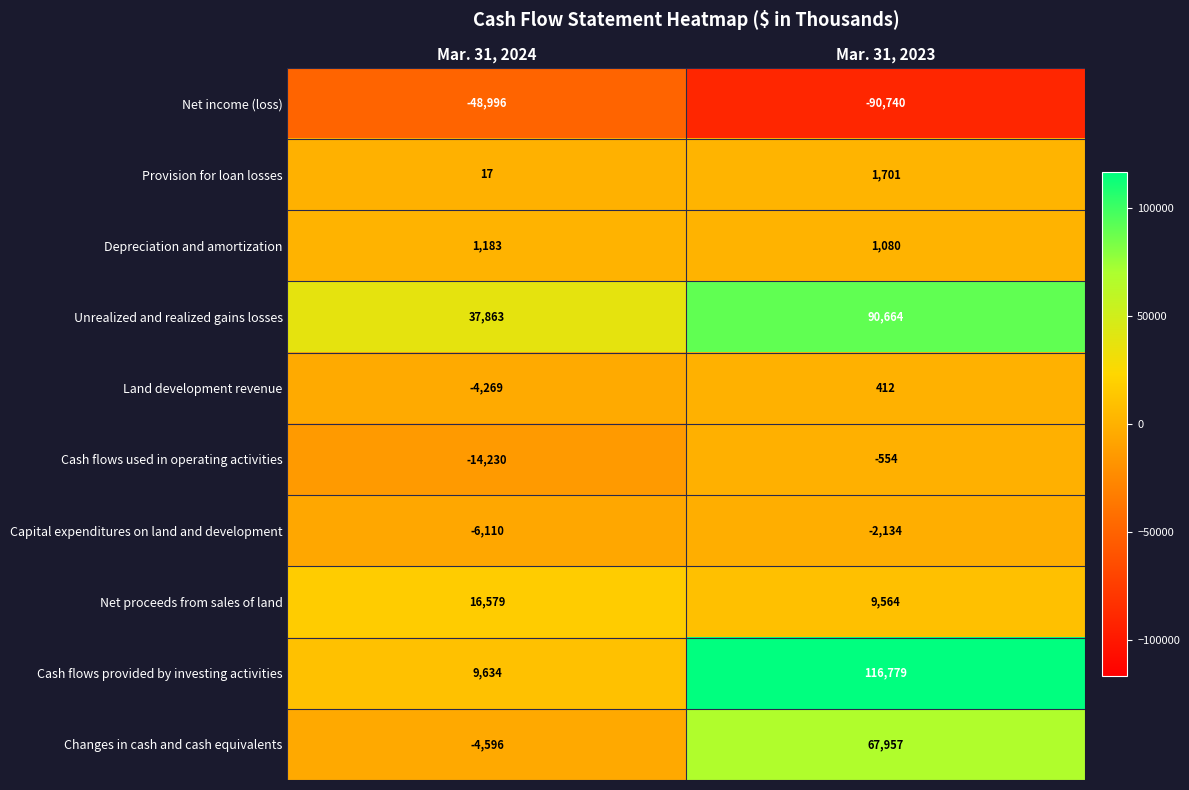

Which category has the highest value in the Net proceeds from sales of land series?

Mar. 31, 2024